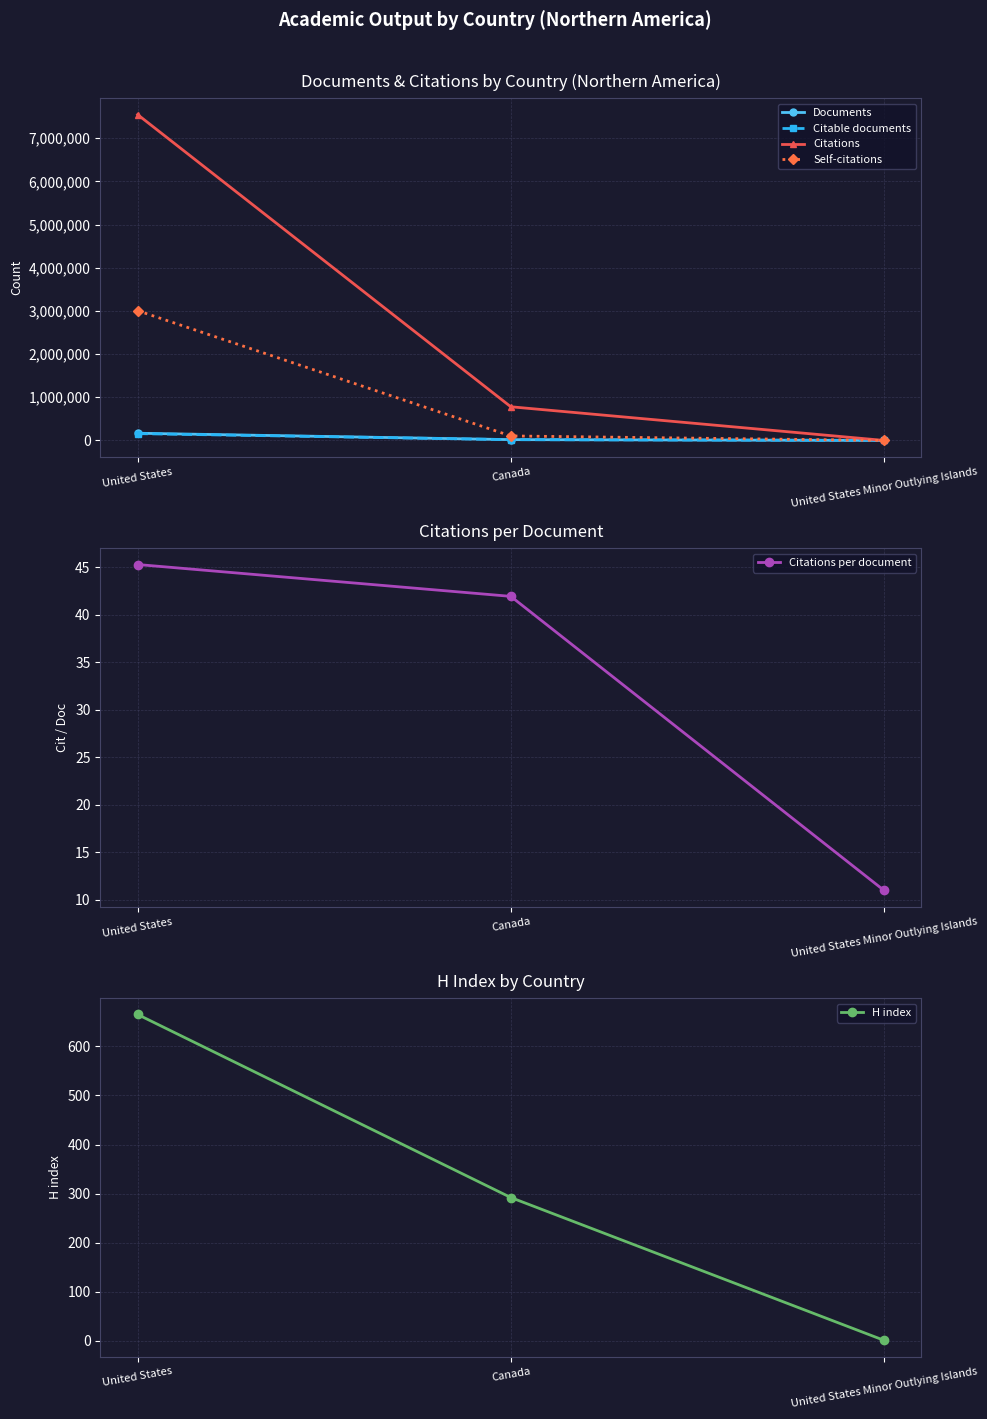

Reading left to right, extract all data points from this chart.

Documents: United States=166631.0	Canada=18597.0	United States Minor Outlying Islands=1.0
Citable documents: United States=157765.0	Canada=17765.0	United States Minor Outlying Islands=1.0
Citations: United States=7545765.0	Canada=779730.0	United States Minor Outlying Islands=11.0
Self-citations: United States=3005202.0	Canada=103765.0	United States Minor Outlying Islands=0.0
Citations per document: United States=45.3	Canada=41.9	United States Minor Outlying Islands=11.0
H index: United States=665.0	Canada=292.0	United States Minor Outlying Islands=1.0